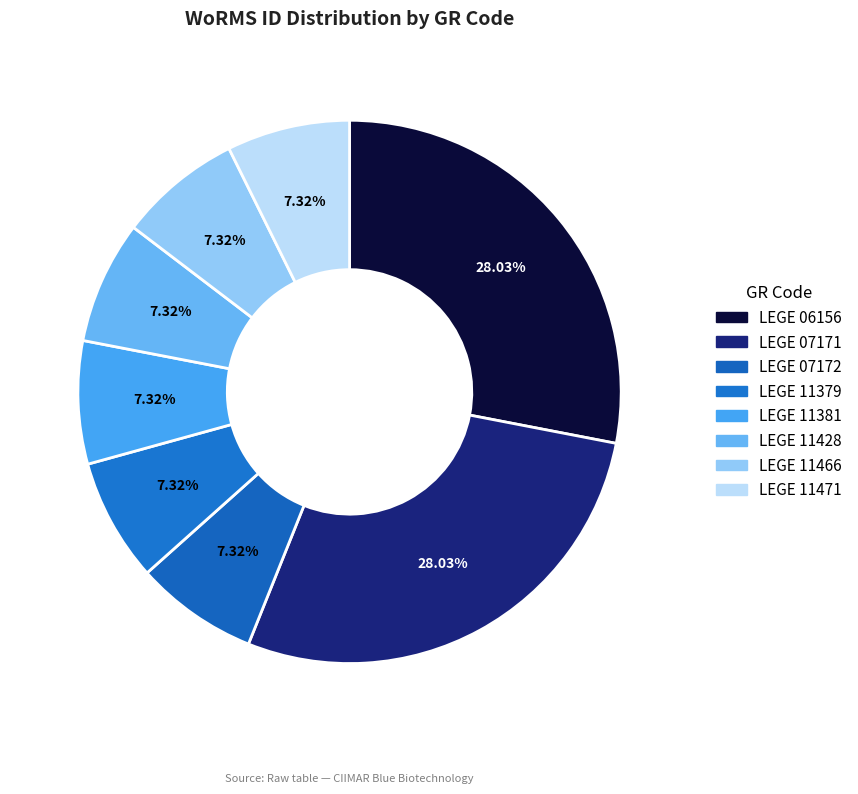

To the nearest percent, what is the average slice percentage?

12%